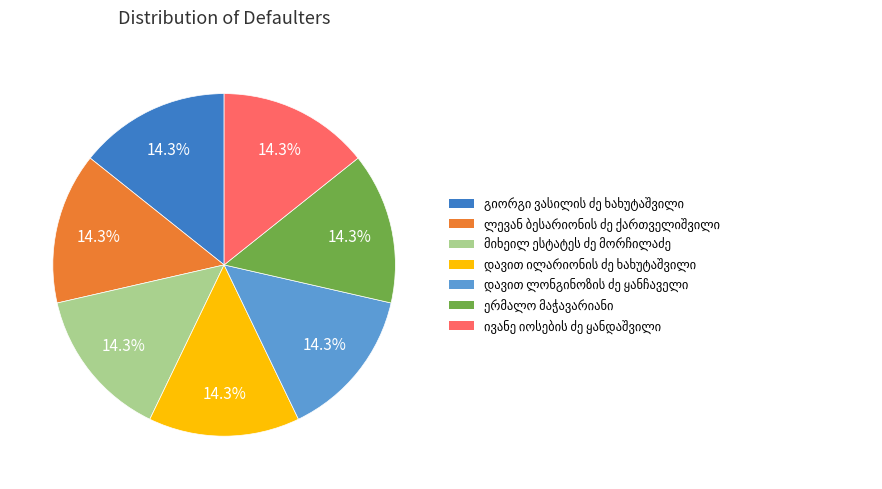

Does any single category account for the majority?

No